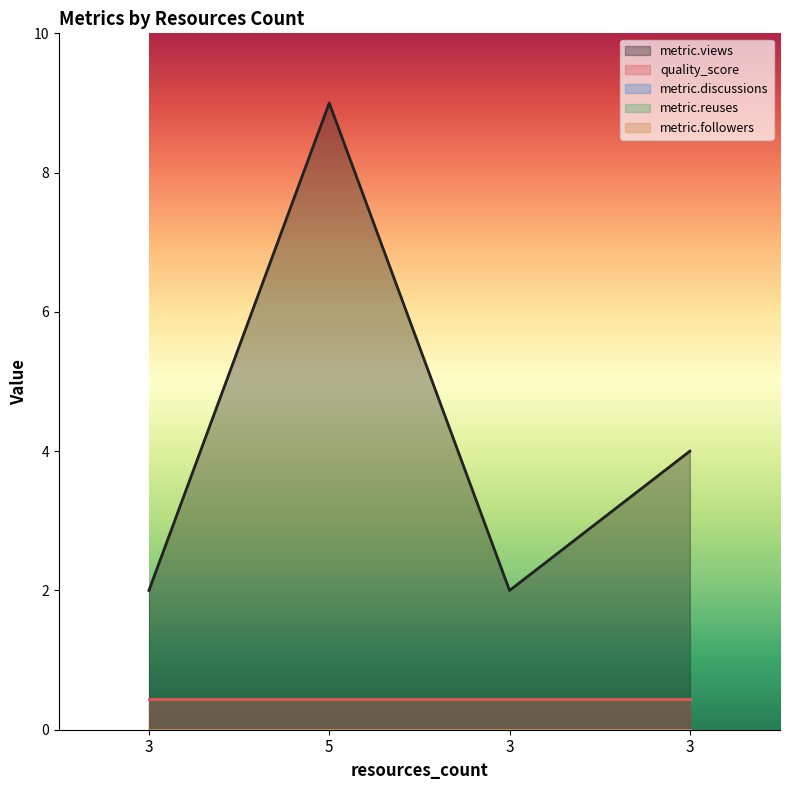

What is the label of the 4th point from the right?

3